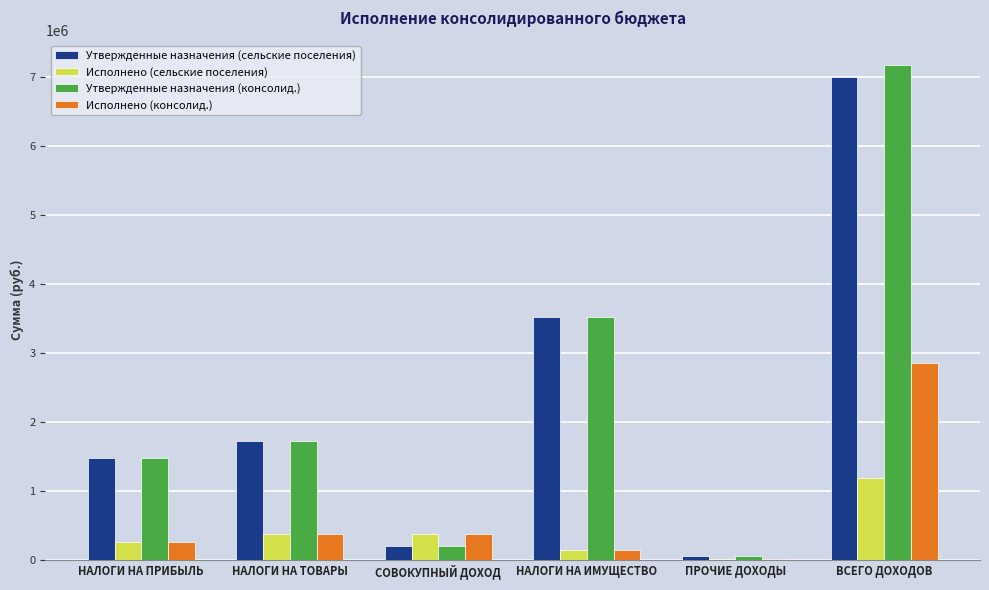

What is the average value of the Утвержденные назначения (сельские поселения) series?

2330833.3